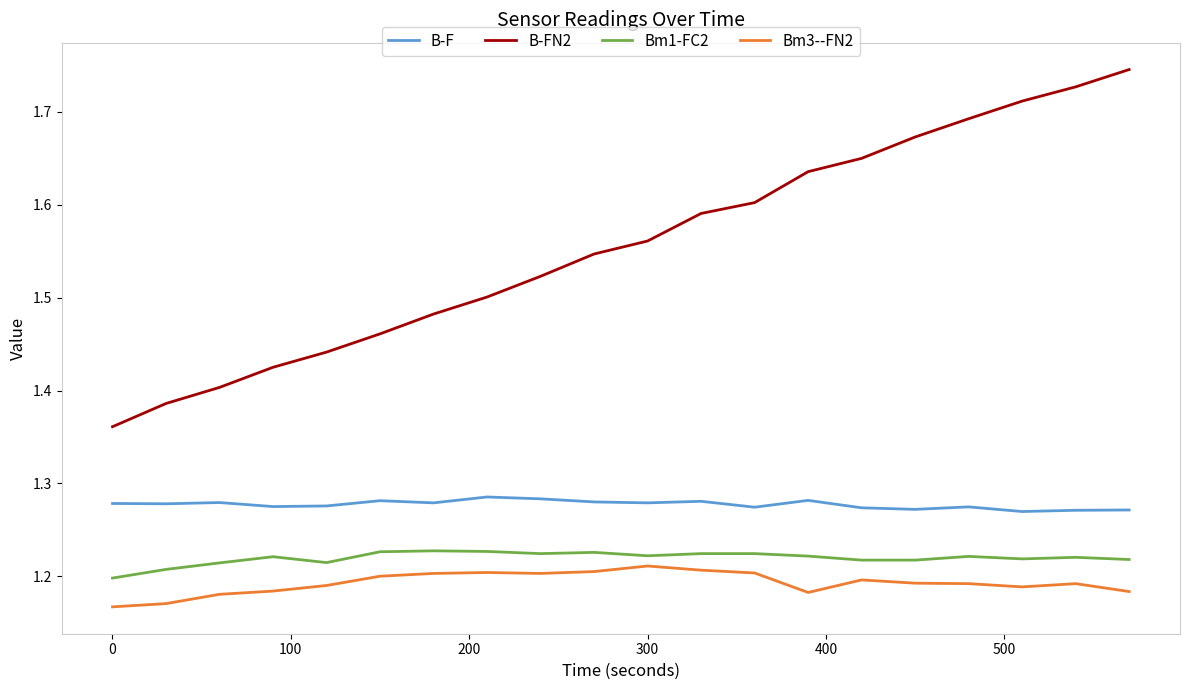

True or false: Bm1-FC2 and B-FN2 intersect in this chart.

False